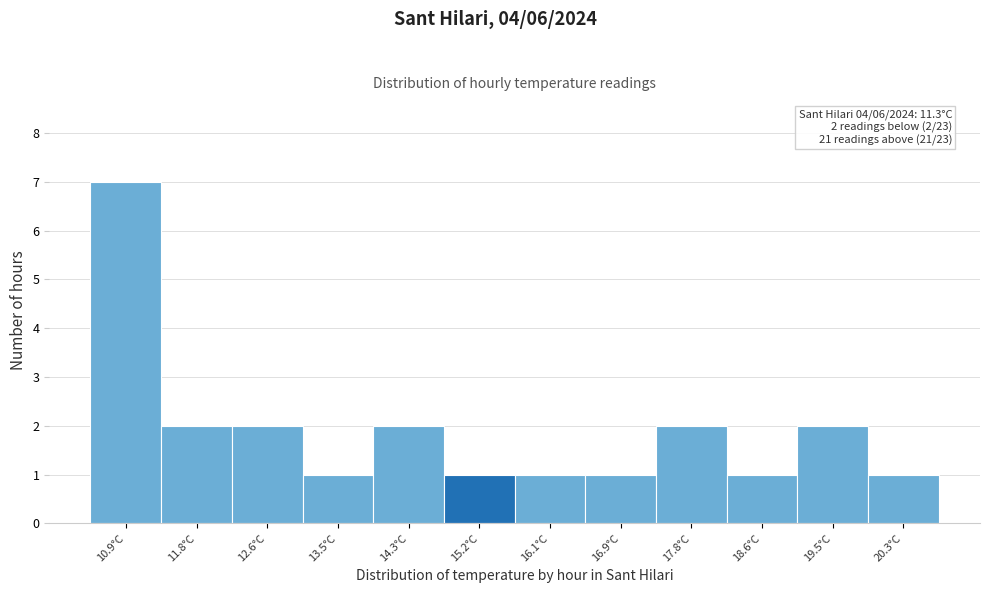

Reading right to left, what are all the values shown in this chart?

20.3°C=1	19.5°C=2	18.6°C=1	17.8°C=2	16.9°C=1	16.1°C=1	15.2°C=1	14.3°C=2	13.5°C=1	12.6°C=2	11.8°C=2	10.9°C=7